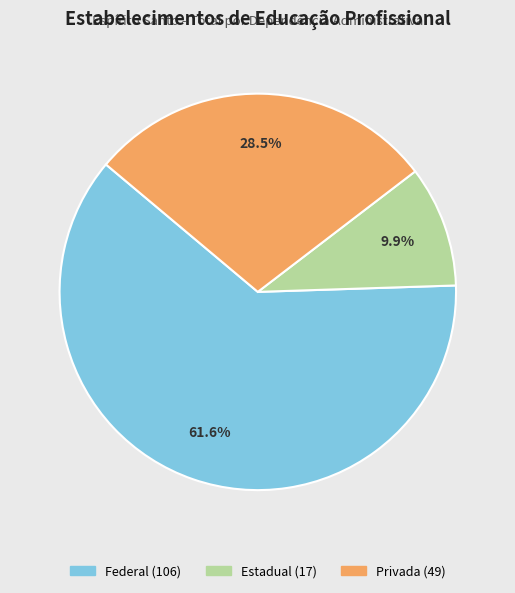

Is there a majority slice in this chart?

Yes